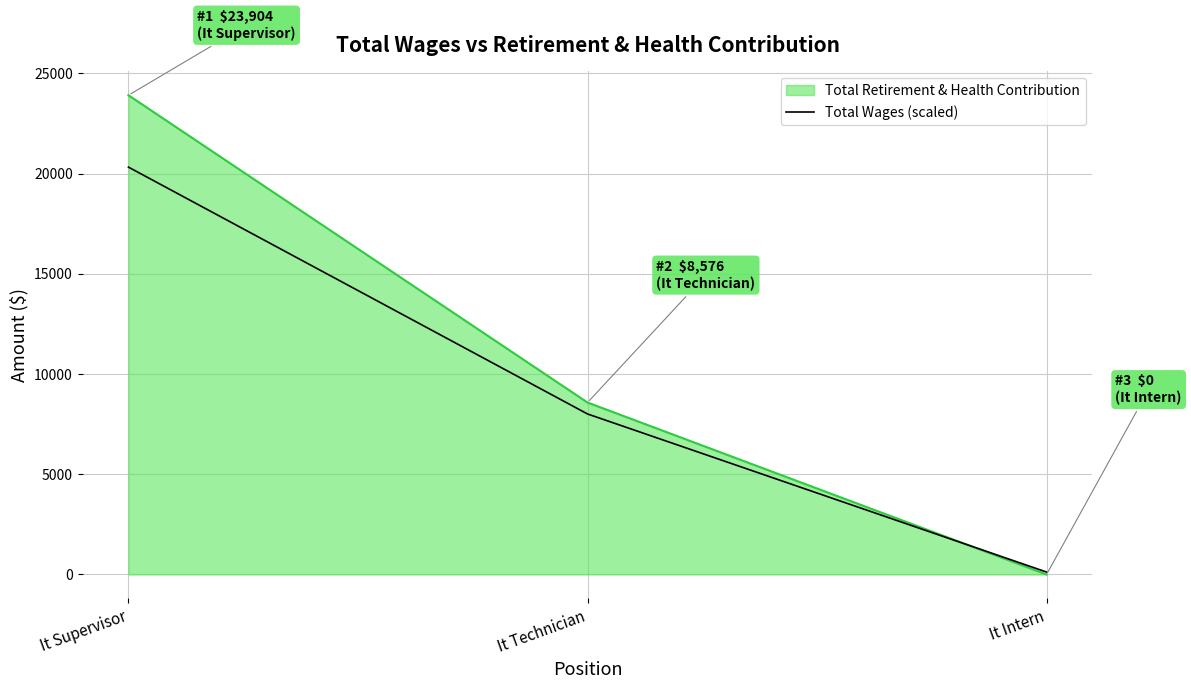

What is the difference between the highest and lowest values at It Supervisor?

3585.6